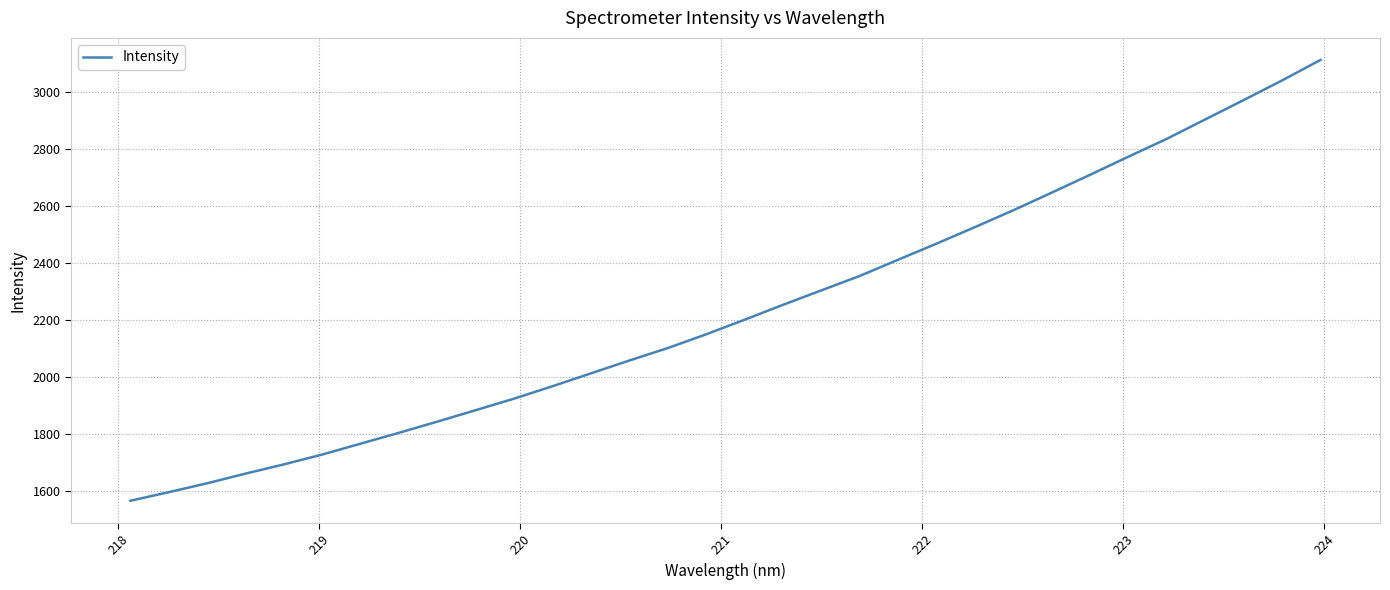

What is the difference between the maximum and minimum values?

1546.4